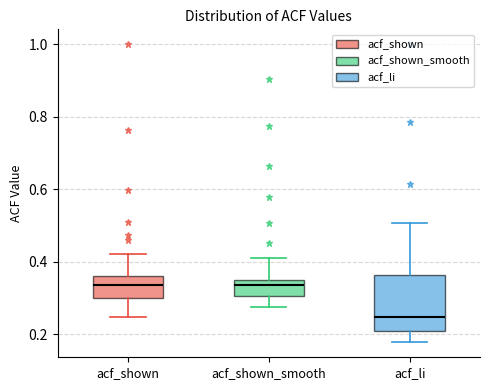

Where is the upper edge of the box for acf_li on the y-axis? The values are not printed on the chart, so give them approximately, as read against the axis.

0.36